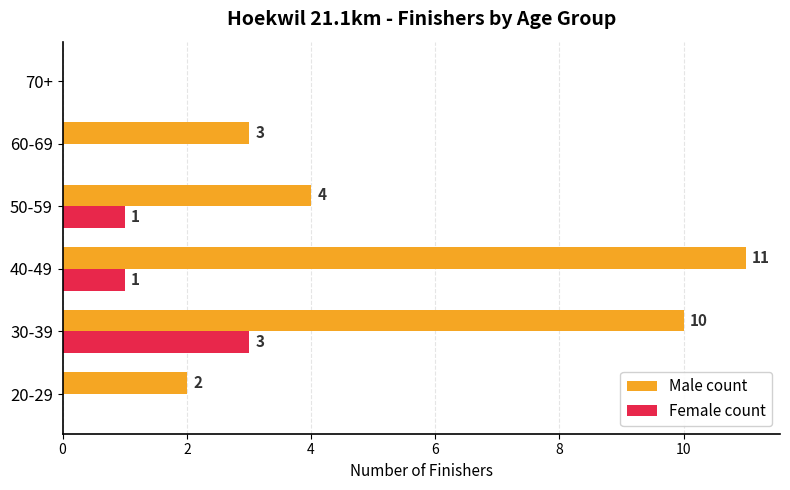

How many Female count values are between 0 and 1?

5